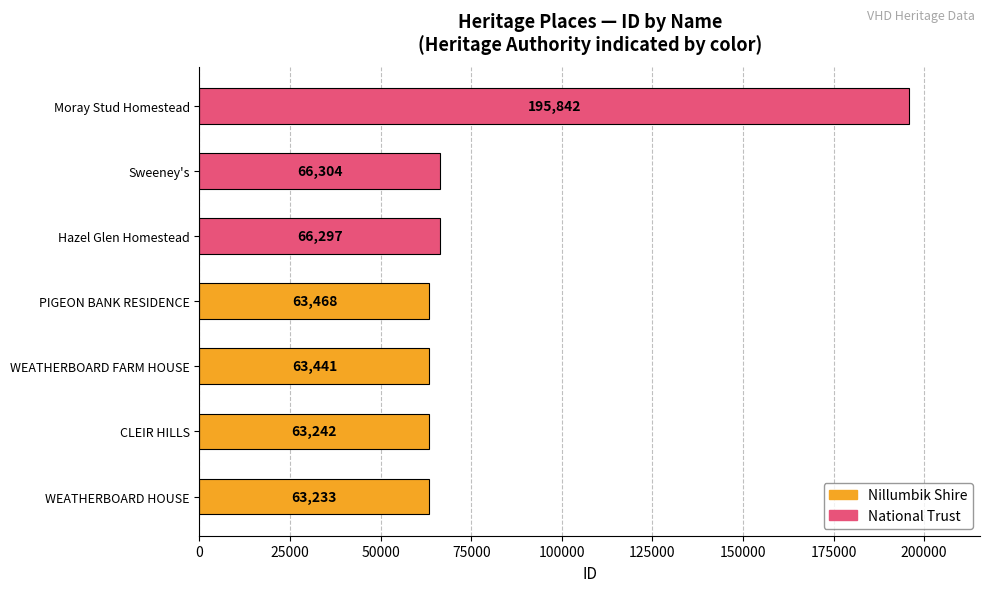

Approximately how many times larger is the value at Sweeney's compared to CLEIR HILLS?

1.0